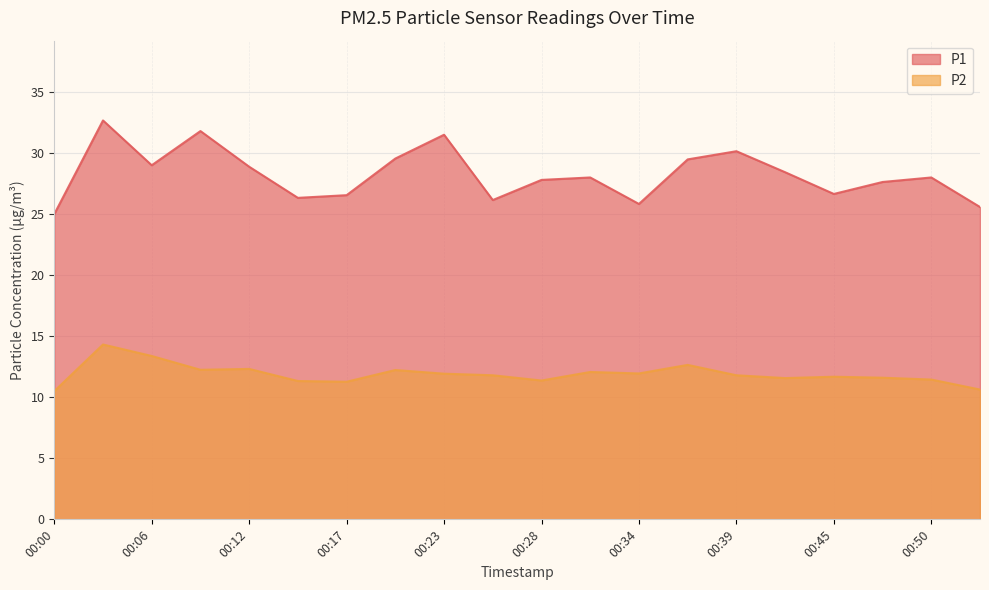

List the series in order of their overall mean, highest first.

P1, P2